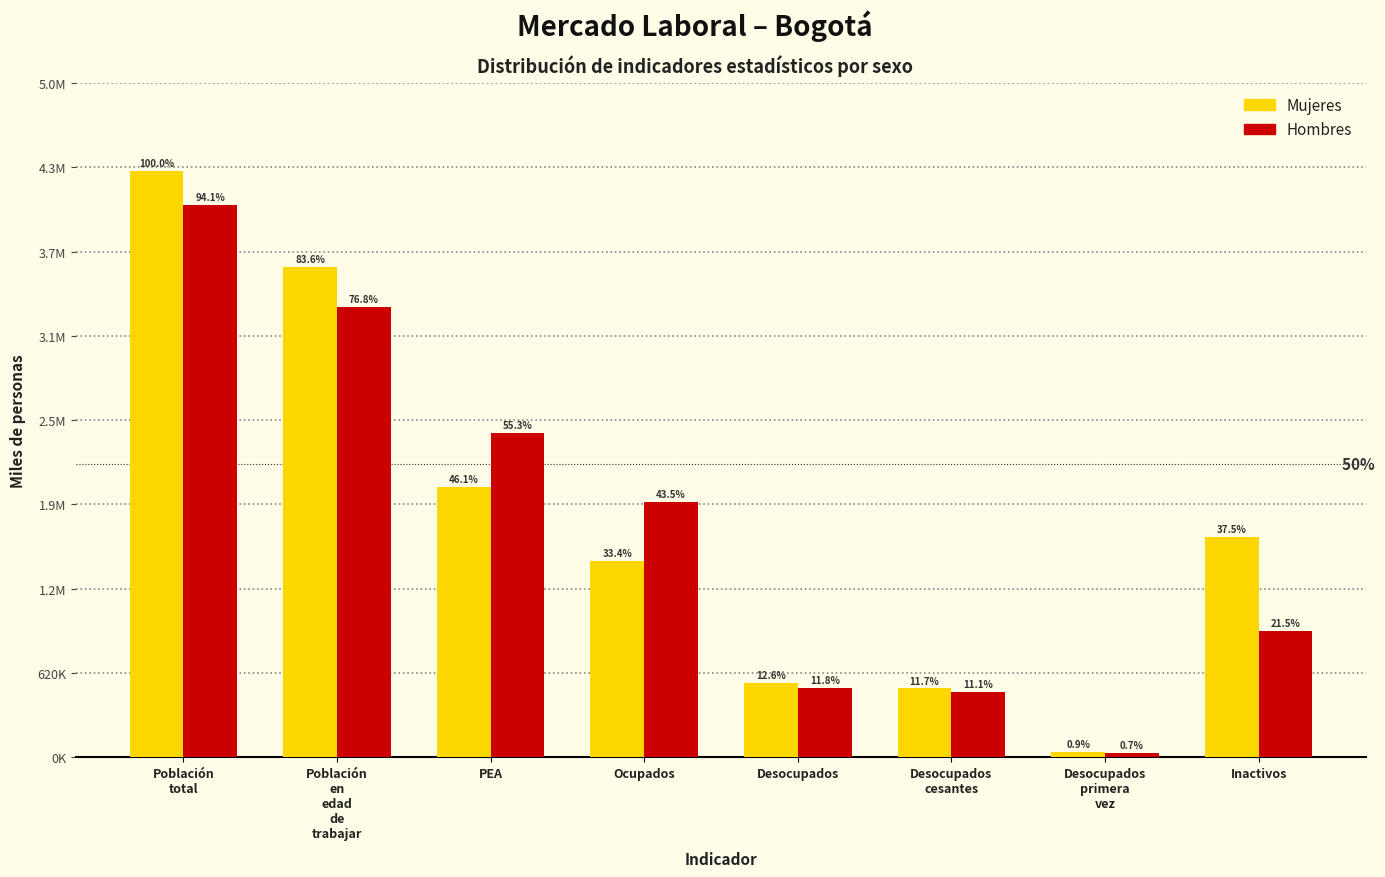

Does the chart contain any negative values?

No